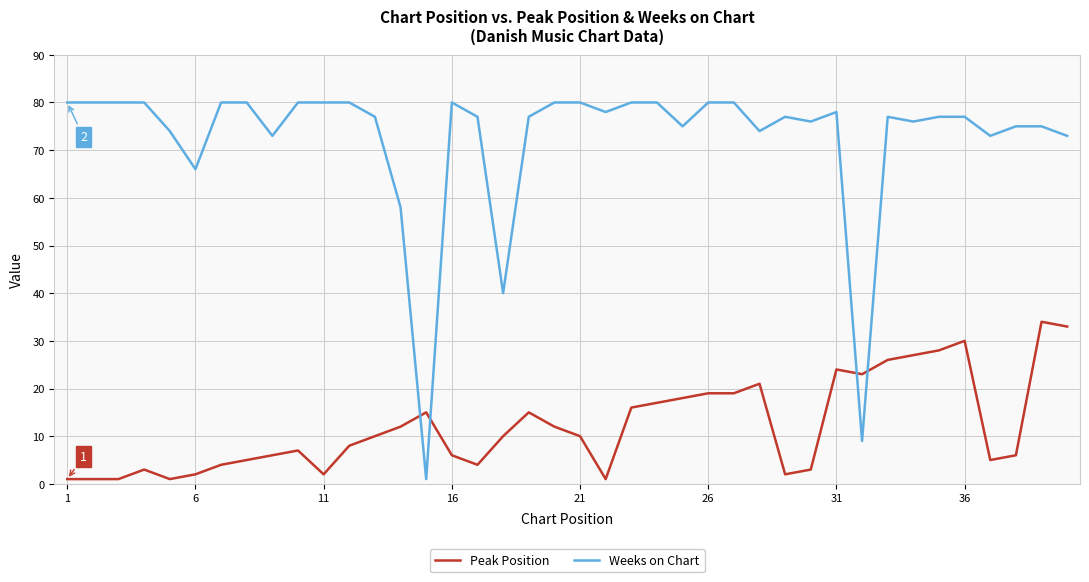

What is the greatest value displayed?

80